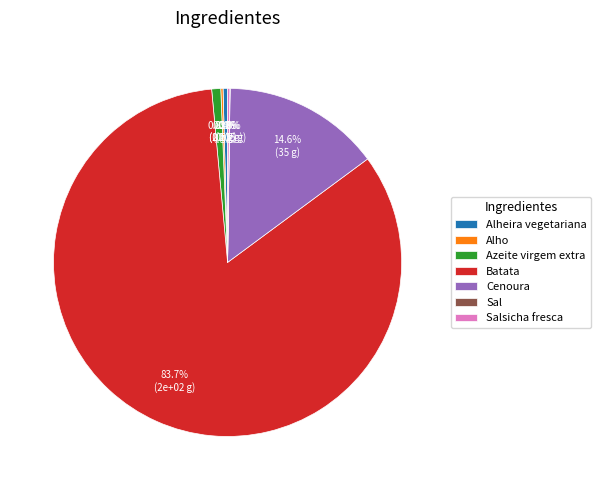

What percentage is the Batata slice, to the nearest percent?

84%